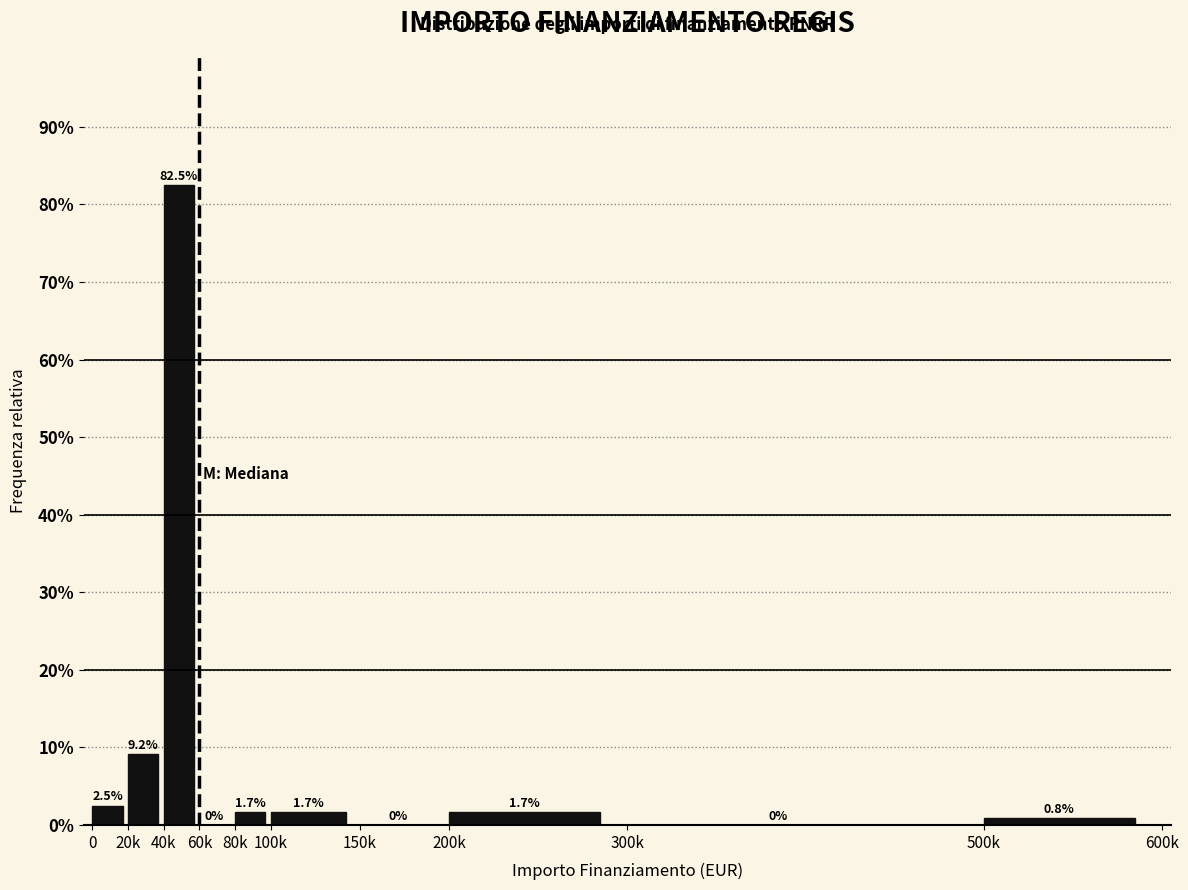

Reading left to right, list all the values displayed in this chart.

0=2.5	20k=9.2	40k=82.5	60k=0.0	80k=1.7	100k=1.7	150k=0.0	200k=1.7	300k=0.0	500k=0.8